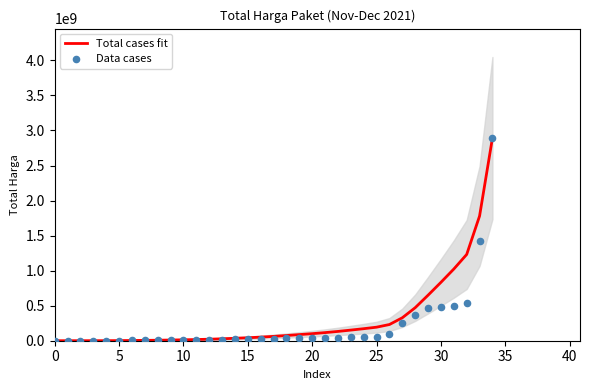

Which series reaches the maximum Y coordinate?

Total cases fit